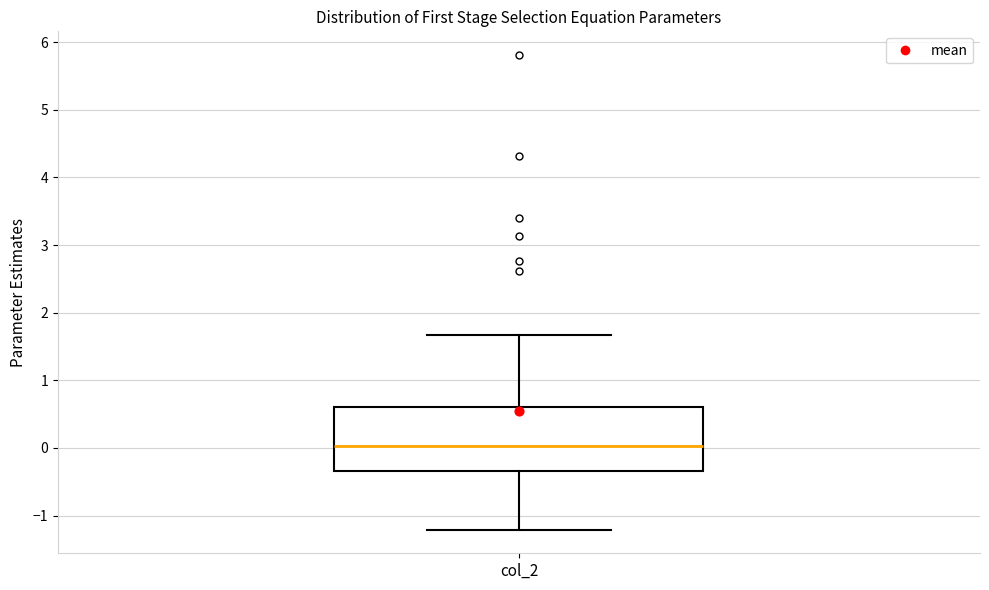

Transcribe this box plot: give where the median line is, the range the box spans, and where the two whiskers end, as read against the y-axis. The values are not printed on the chart, so give them approximately, as read against the axis.

median 0.0, box -0.3 to 0.6, whiskers -1.2 to 1.7